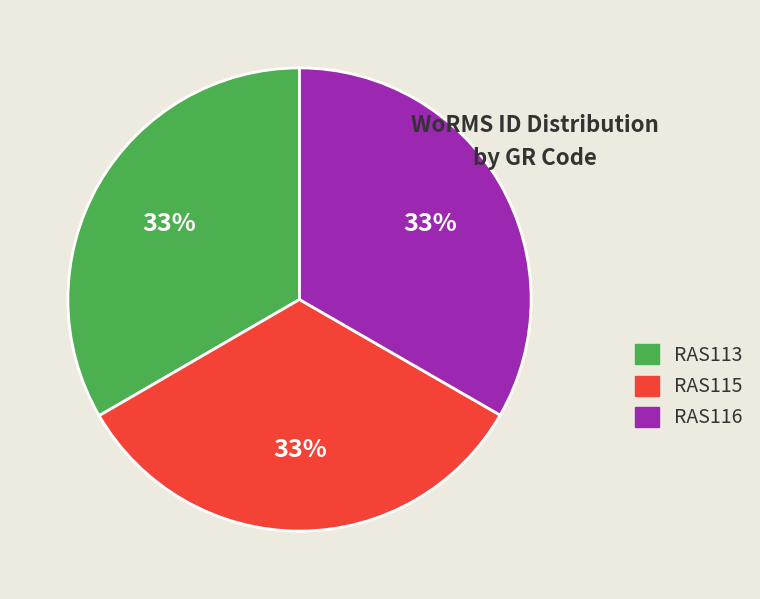

Does any single category account for the majority?

No